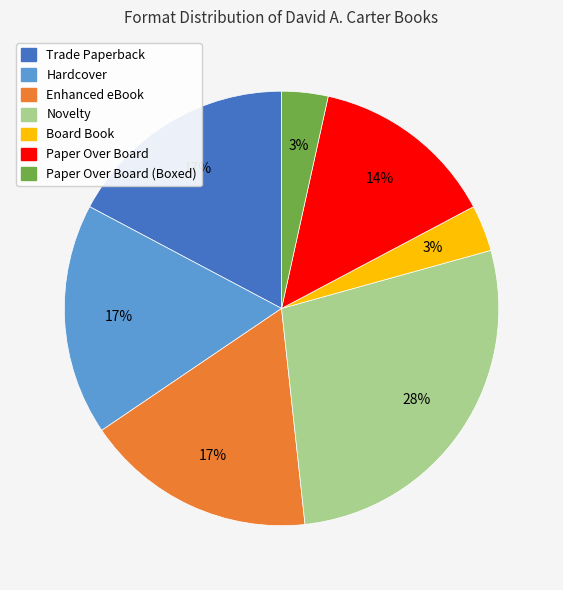

To the nearest percent, what portion does Novelty represent?

28%